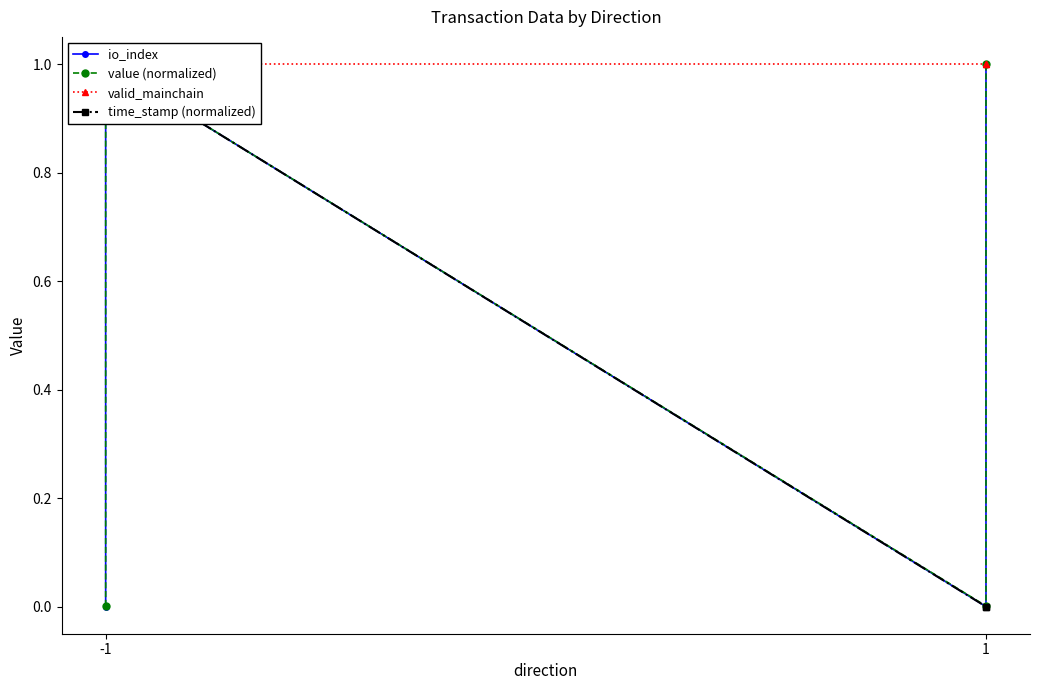

Reading left to right, extract all data points from this chart.

io_index: 0.0	1.0	0.0	1.0
value (normalized): 0.0	1.0	0.0	1.0
valid_mainchain: 1.0	1.0	1.0	1.0
time_stamp (normalized): 1.0	1.0	0.0	0.0